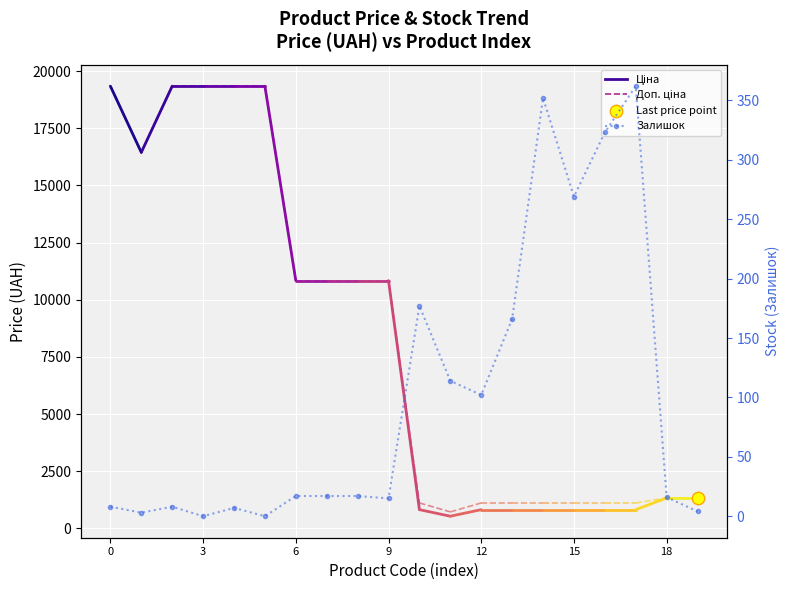

What is the change in value from 6 to 15?

+252